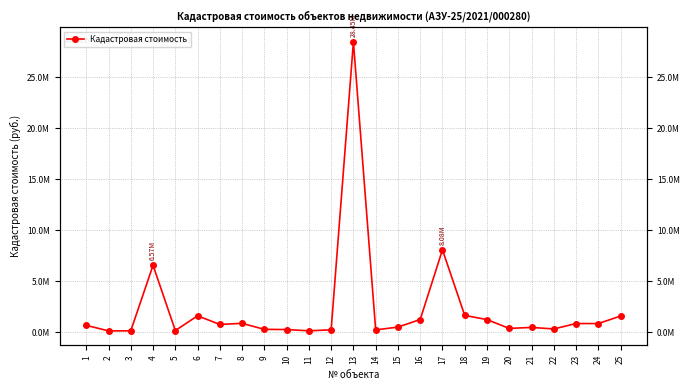

What is the difference between the values at 12 and 18?

1408506.3